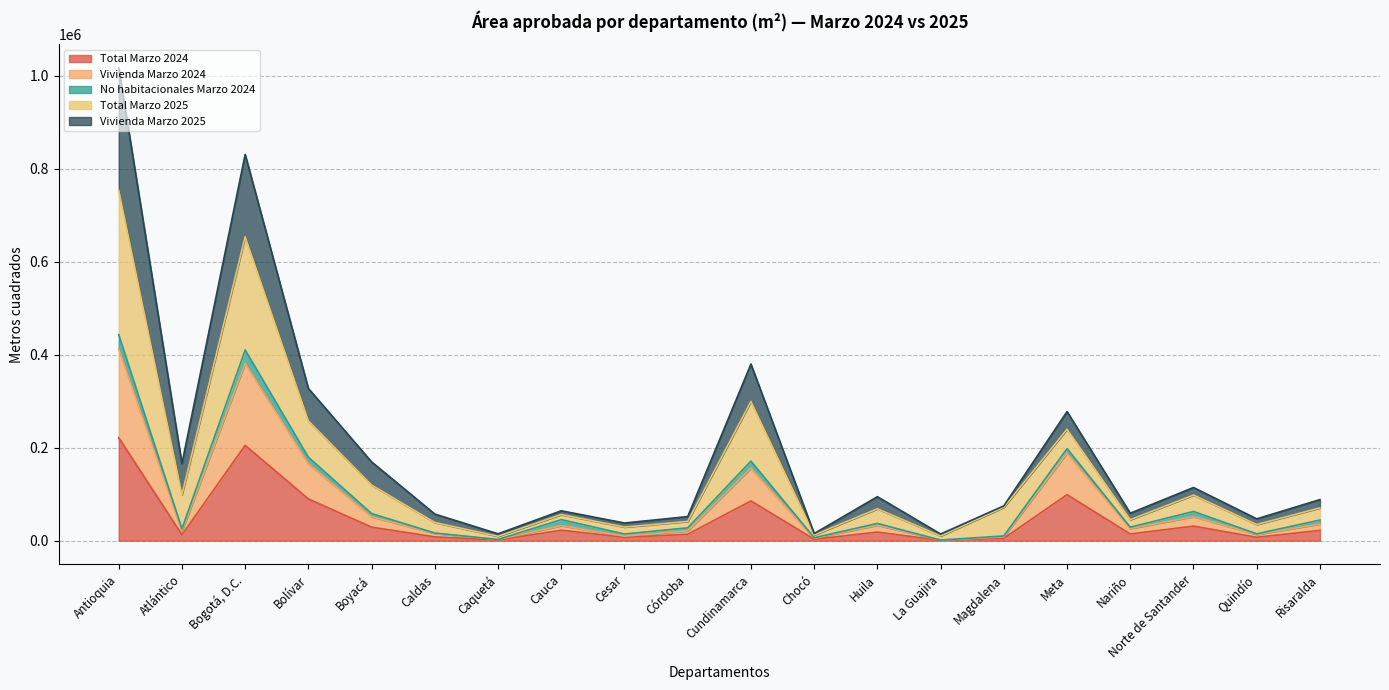

At which category does Total Marzo 2024 reach its first local valley?

Atlántico